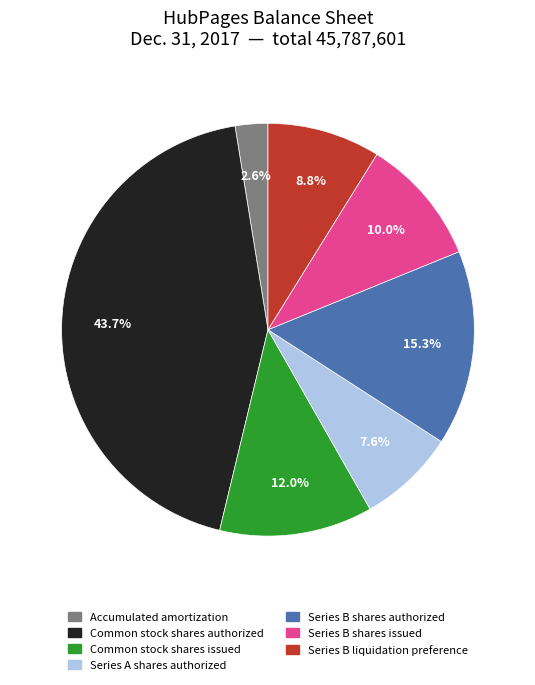

To the nearest percent, what portion does Common stock shares issued represent?

12%